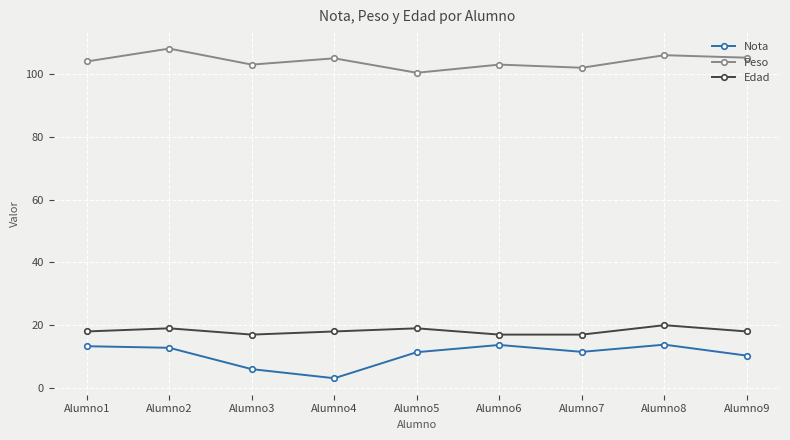

What is the spread (max minus min) of values at Alumno9?

94.9